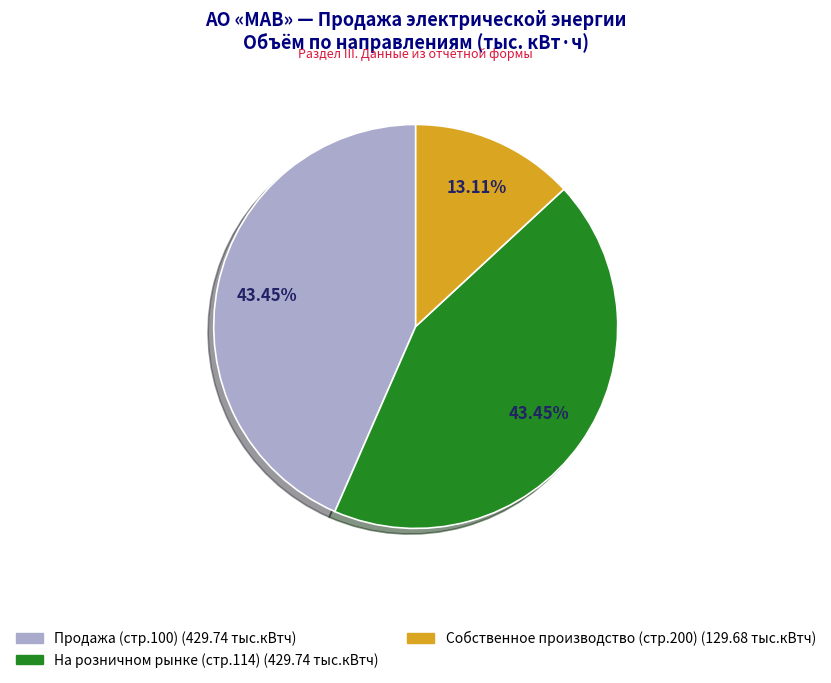

Does any single category account for the majority?

No